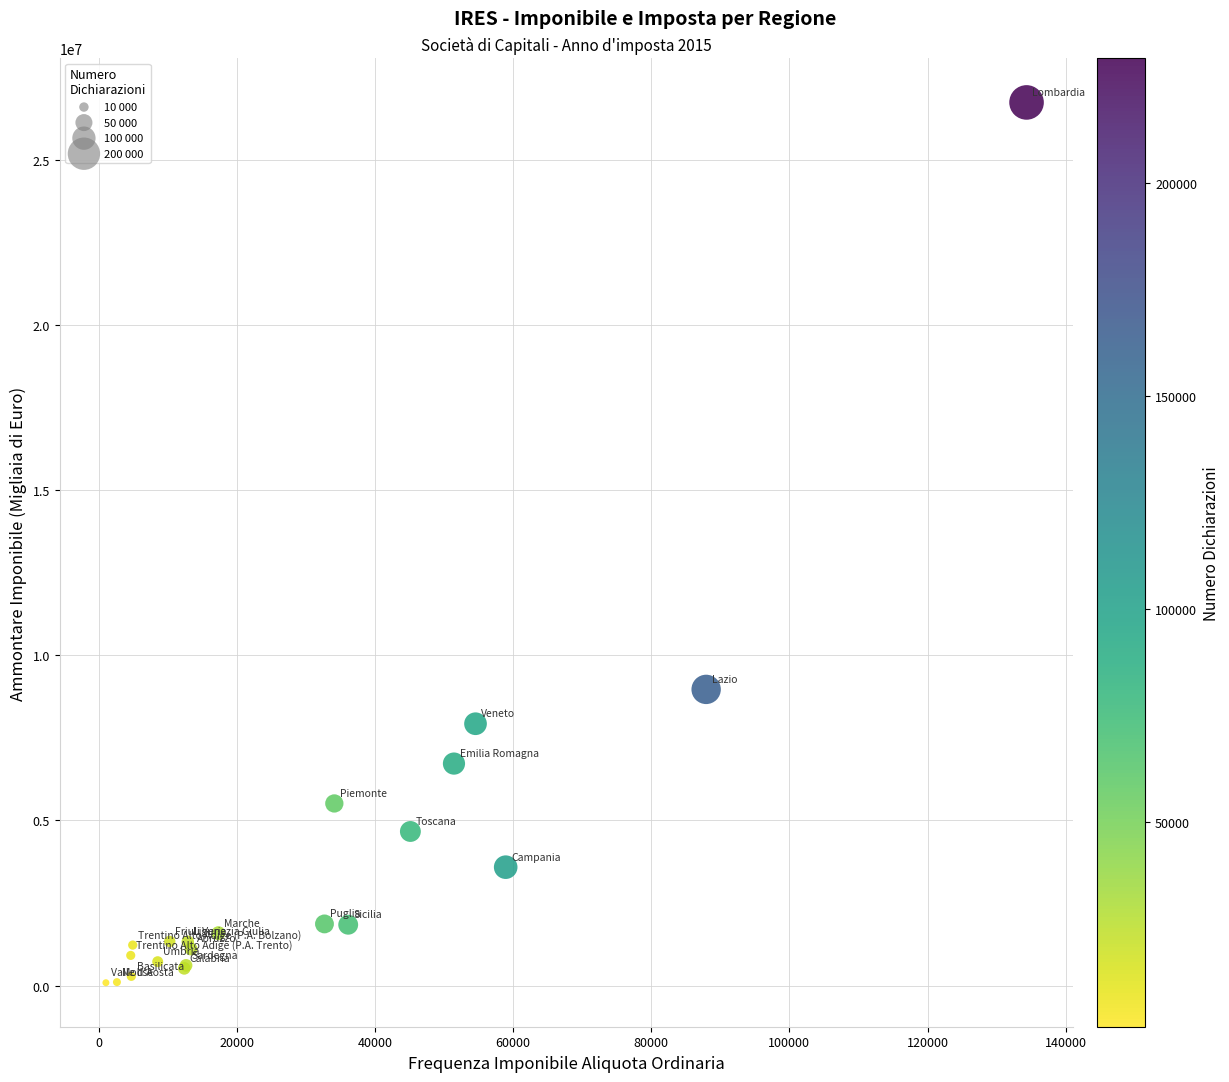

What Y value in the scatter plot is closest to 13413400?

8967827